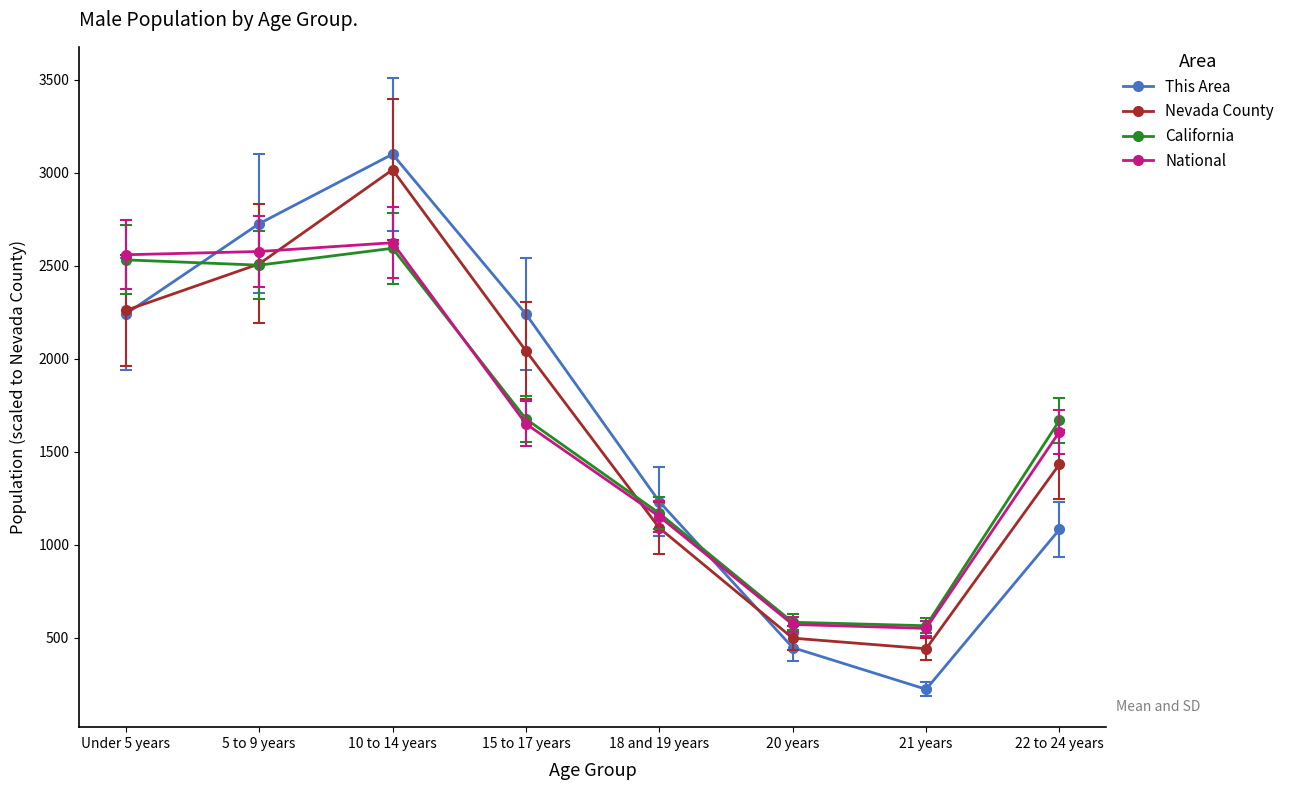

What is the difference between the highest and lowest values at 18 and 19 years?

141.4